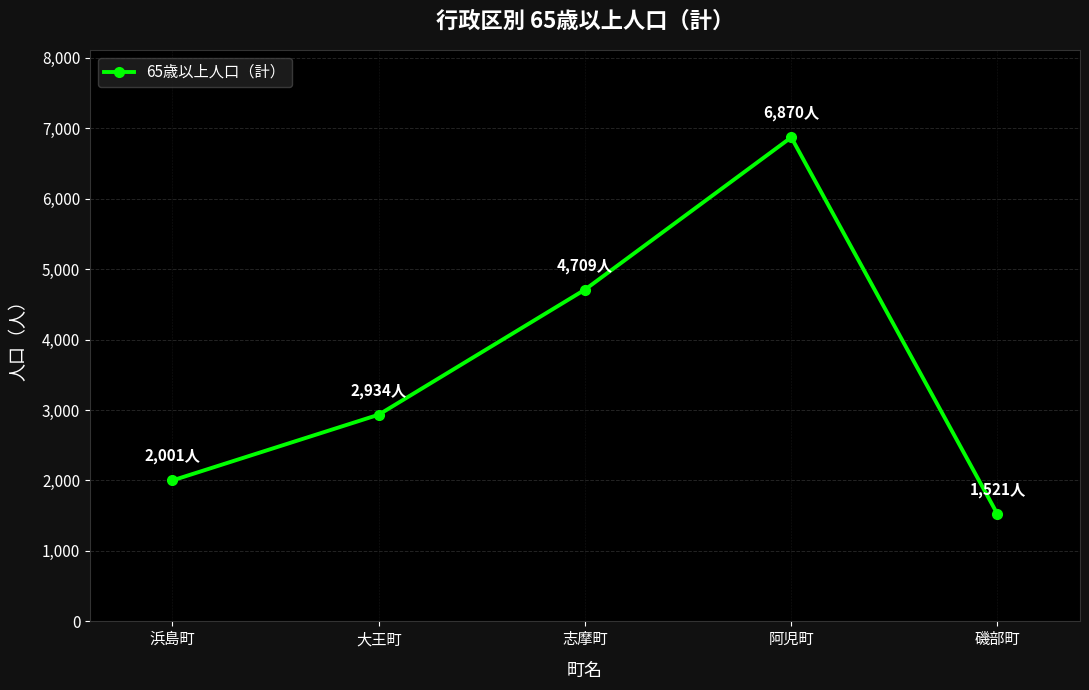

List the labels in order of value, smallest first.

磯部町, 浜島町, 大王町, 志摩町, 阿児町